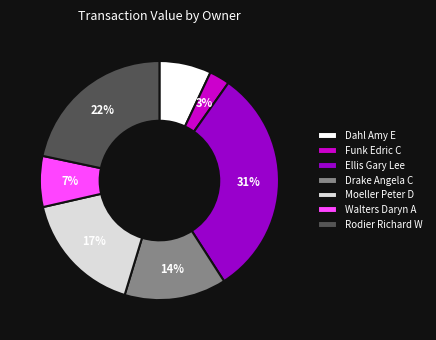

What percentage is the Funk Edric C slice, to the nearest percent?

3%